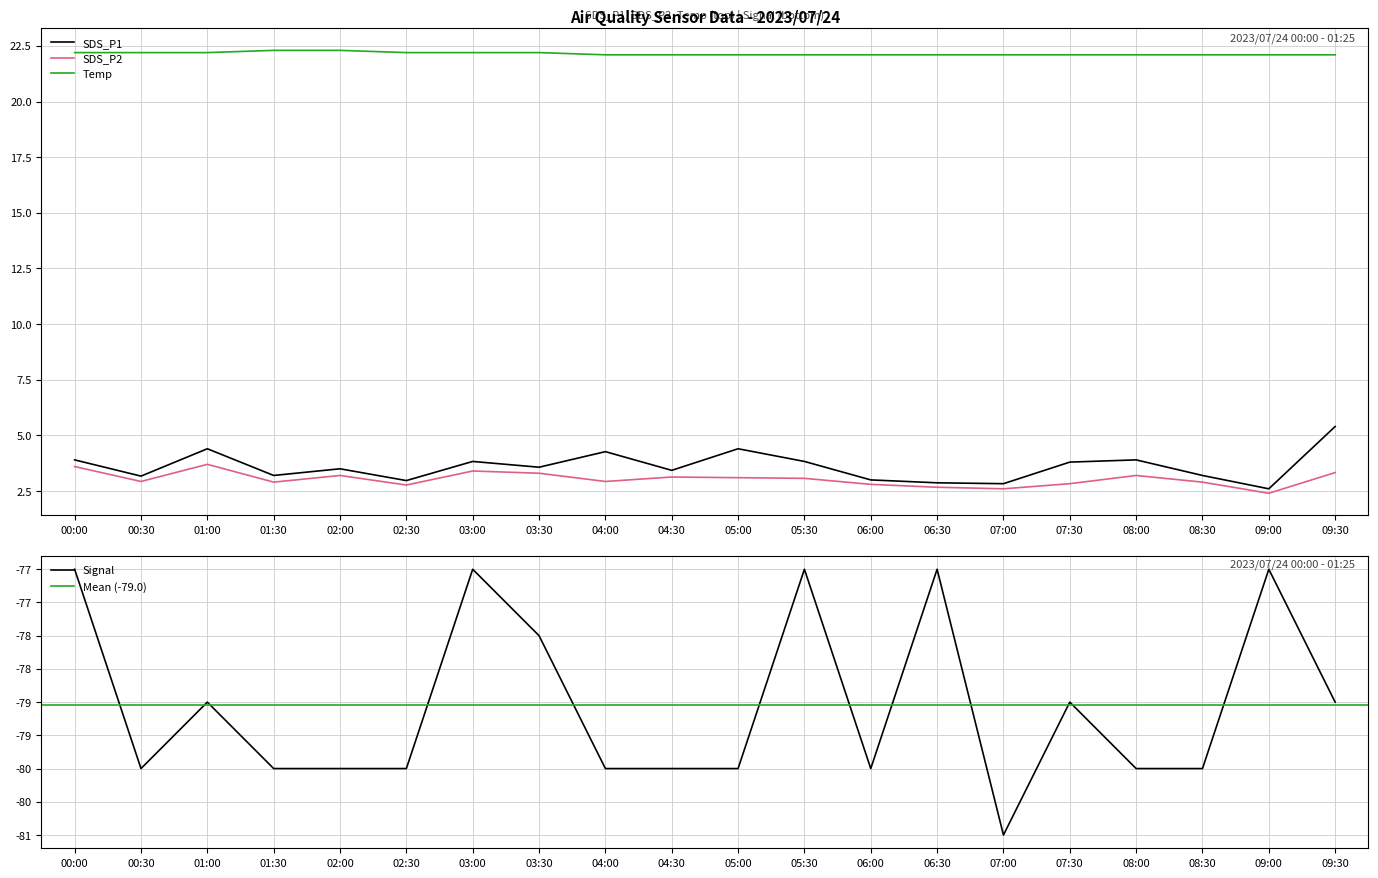

True or false: SDS_P1 has a value of 2.8 at 07:00.

True